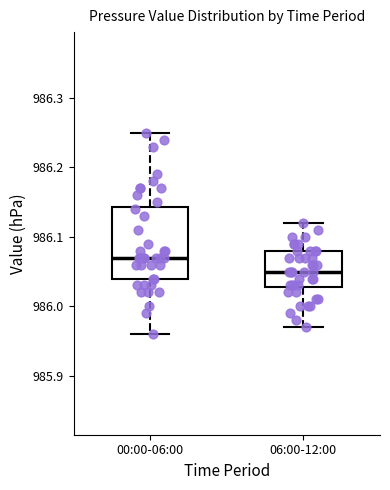

Which box has the lowest median line?

06:00-12:00